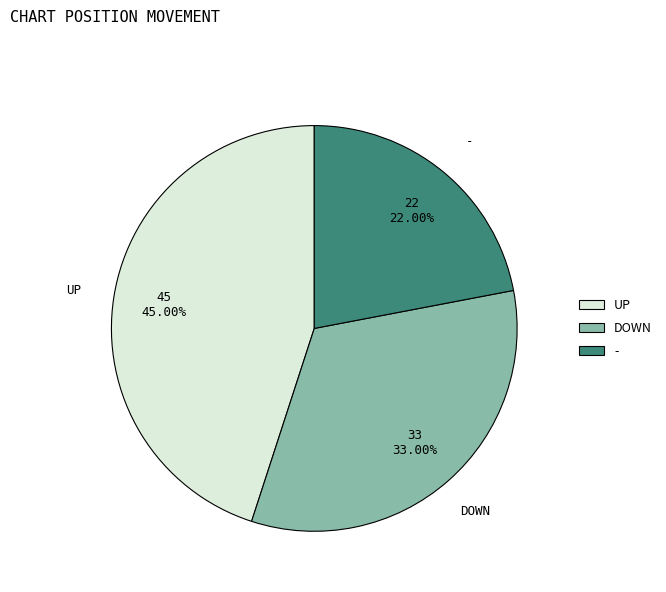

Is there any slice that represents more than half of the pie?

No